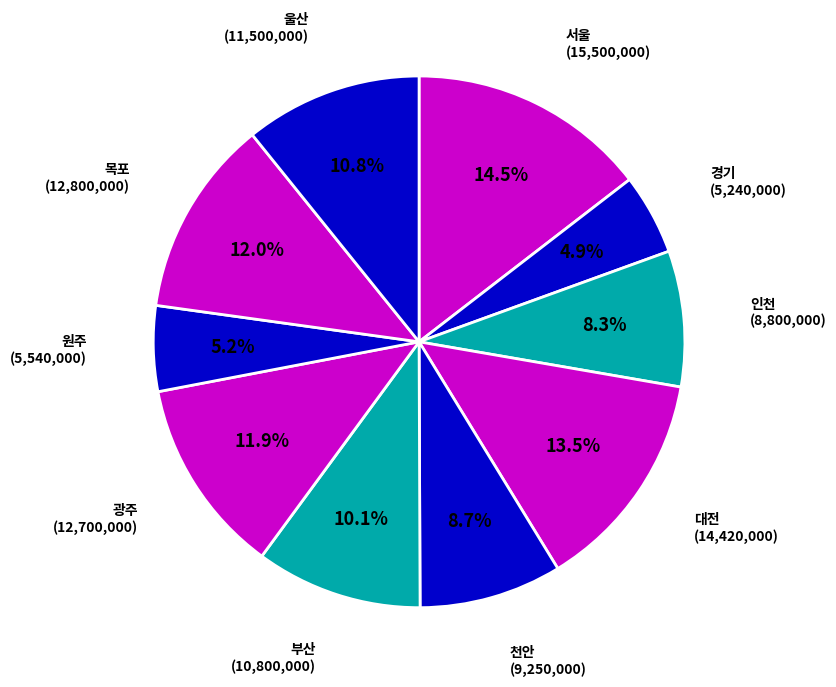

Is there a majority slice in this chart?

No